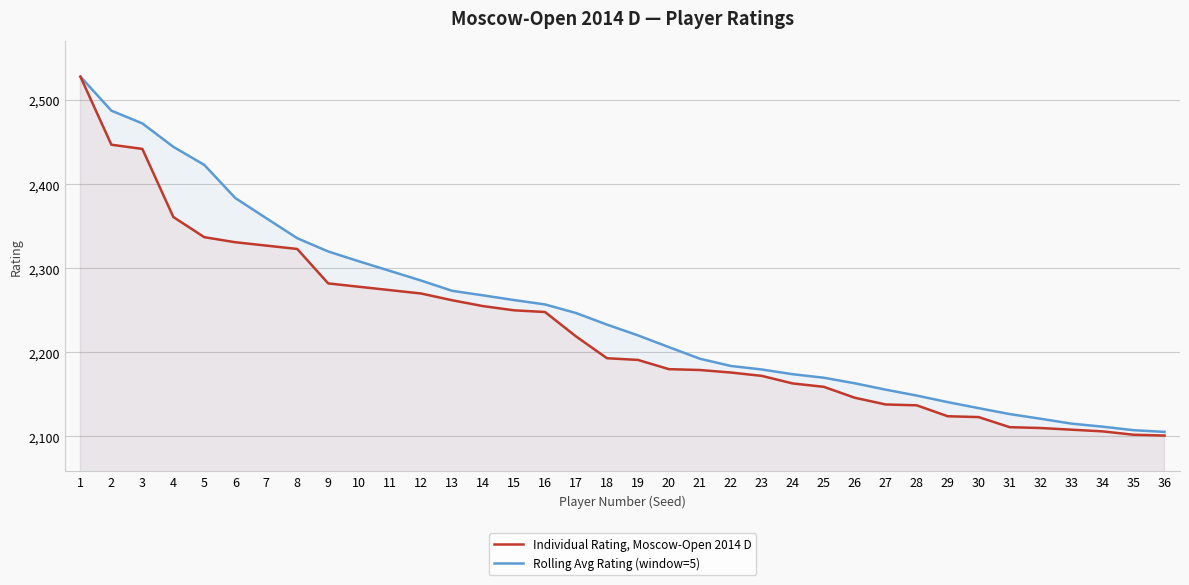

What is the minimum value for Rolling Avg Rating (window=5)?

2105.4